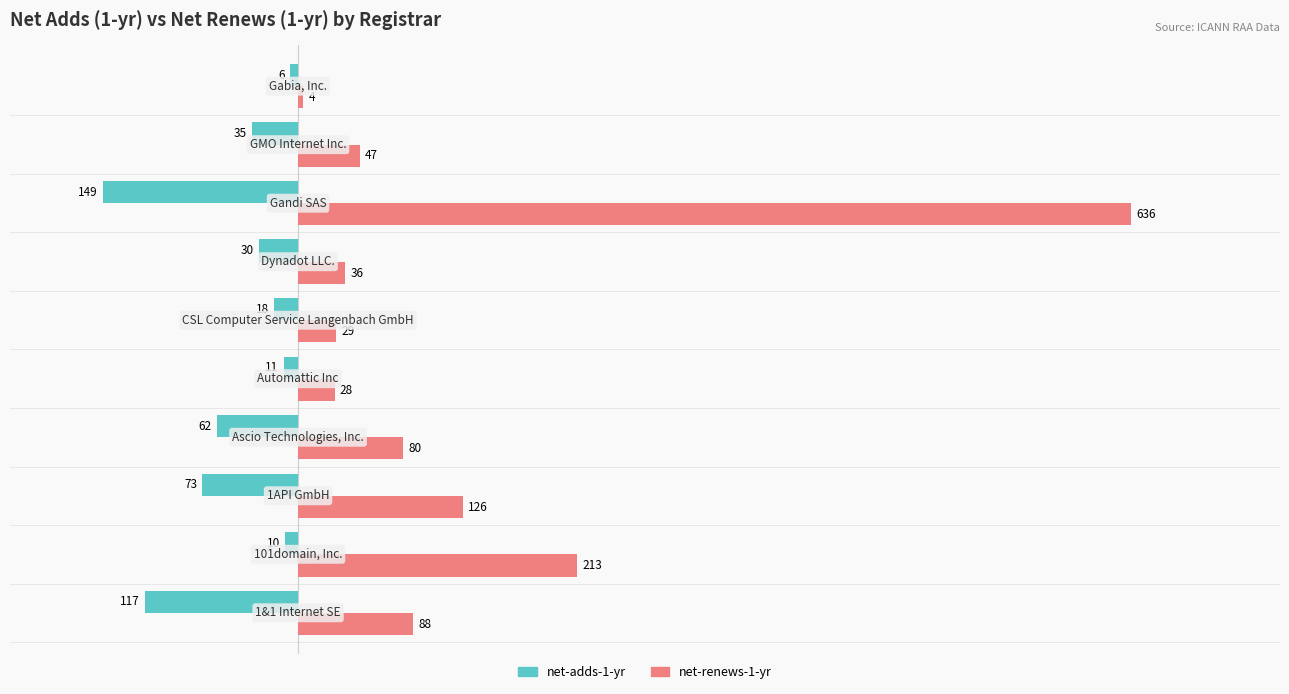

What is the sum of all net-adds-1-yr values?

-511